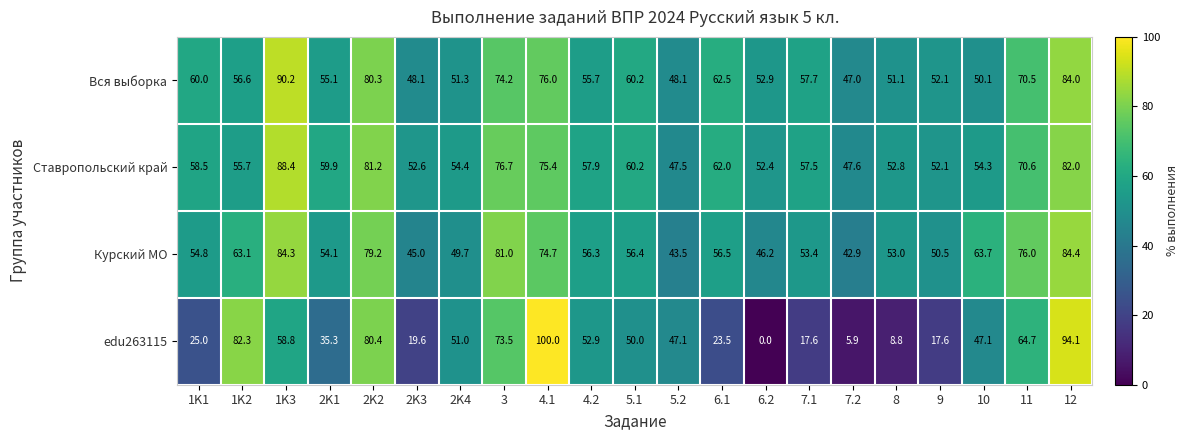

How many data points in Курский МО are less than 56?

10